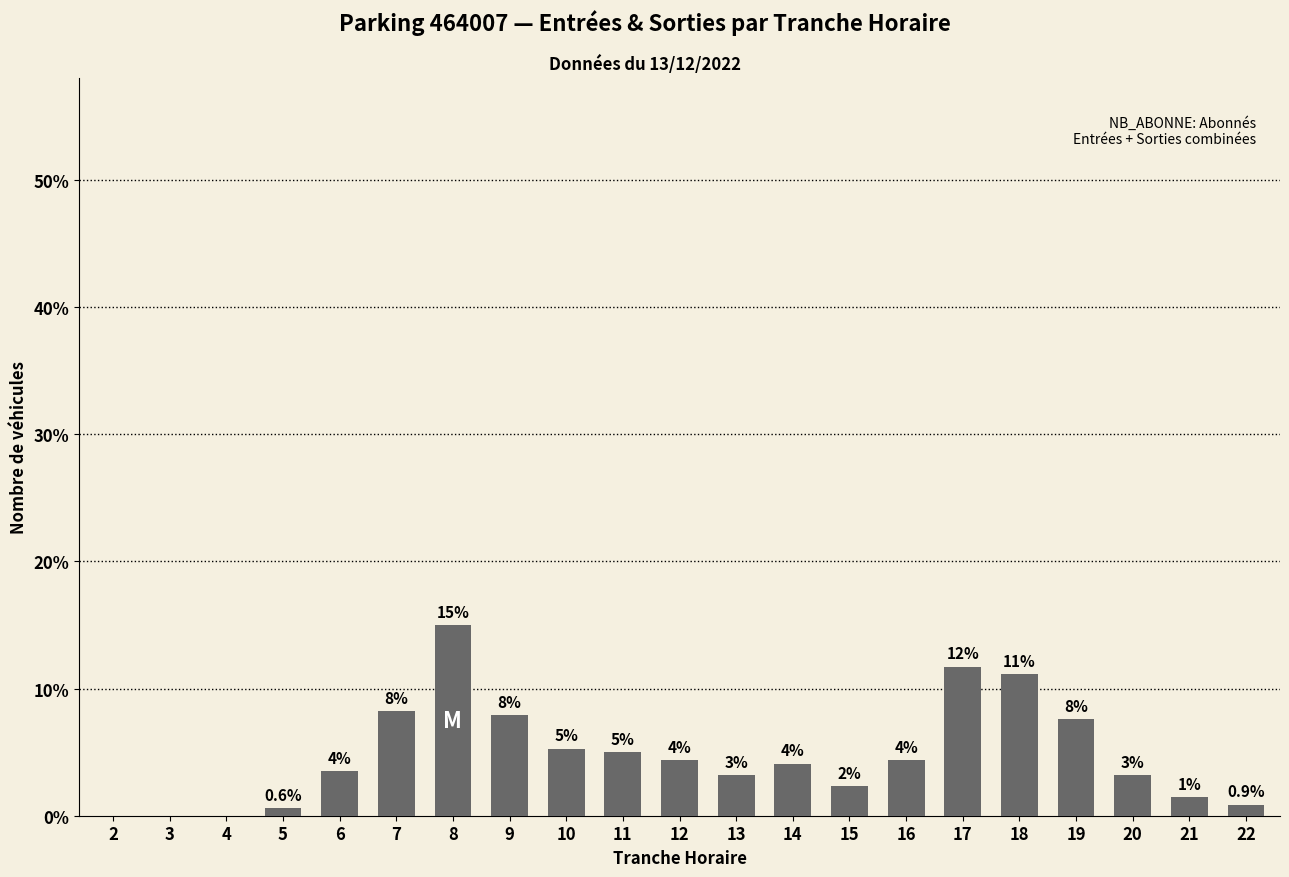

The chart shows a value of 1.8 at 11. True or false?

False